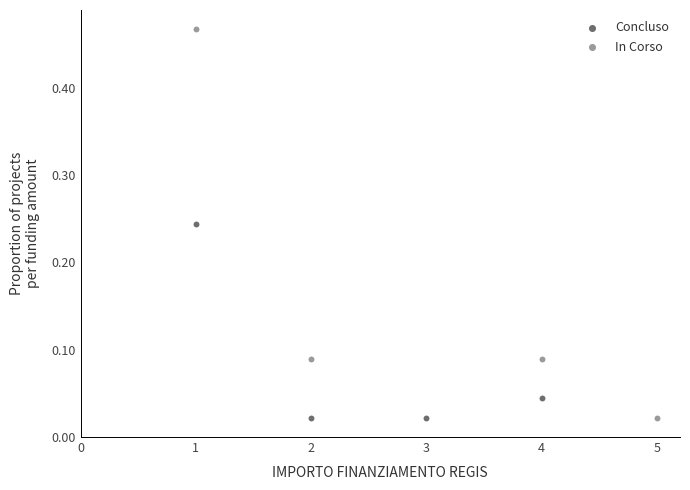

Which series has the largest Y range (max minus min)?

In Corso